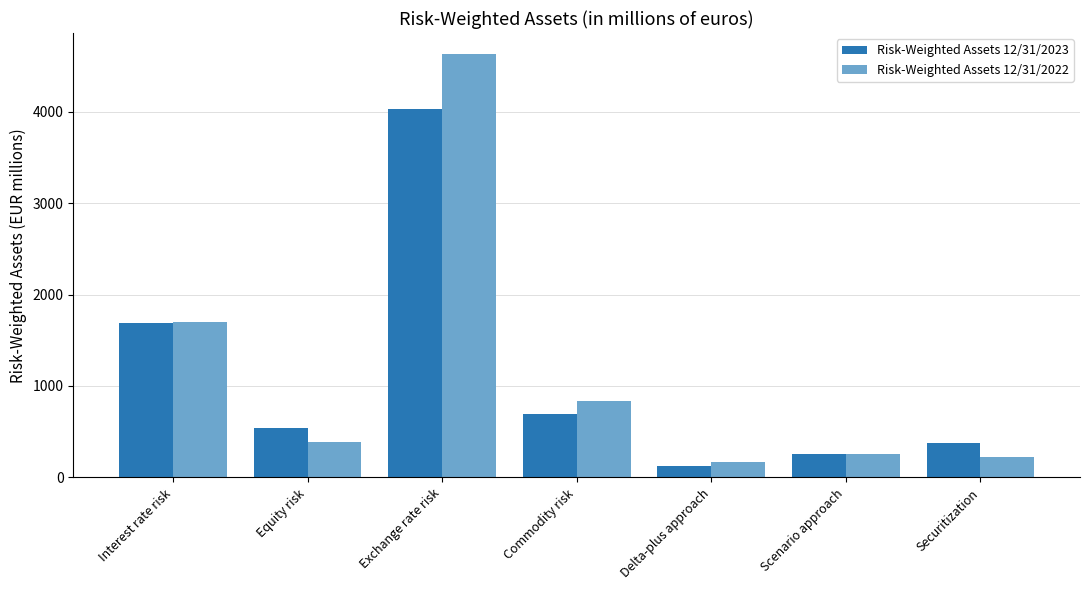

The value of Risk-Weighted Assets 12/31/2023 at Exchange rate risk is 7216. True or false?

False